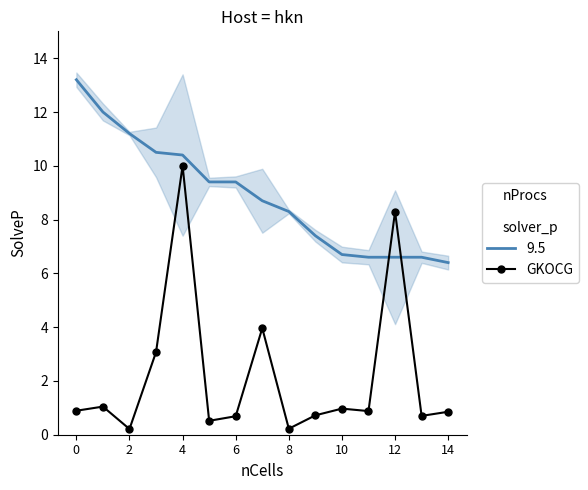

True or false: 9.5 and GKOCG intersect in this chart.

True